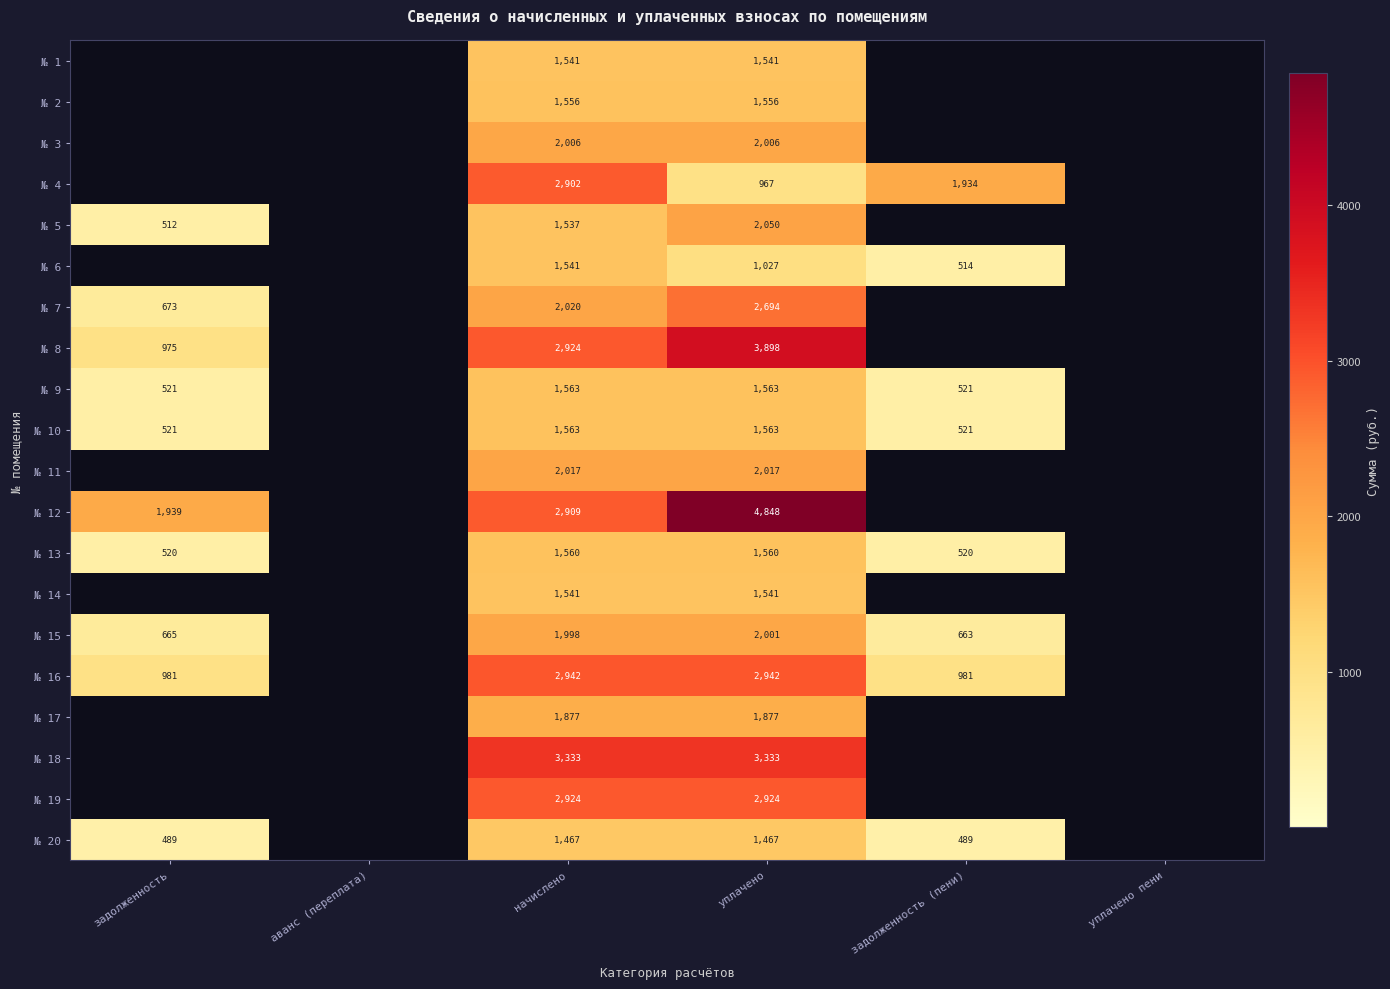

The value of № 10 at уплачено is 1563. True or false?

True